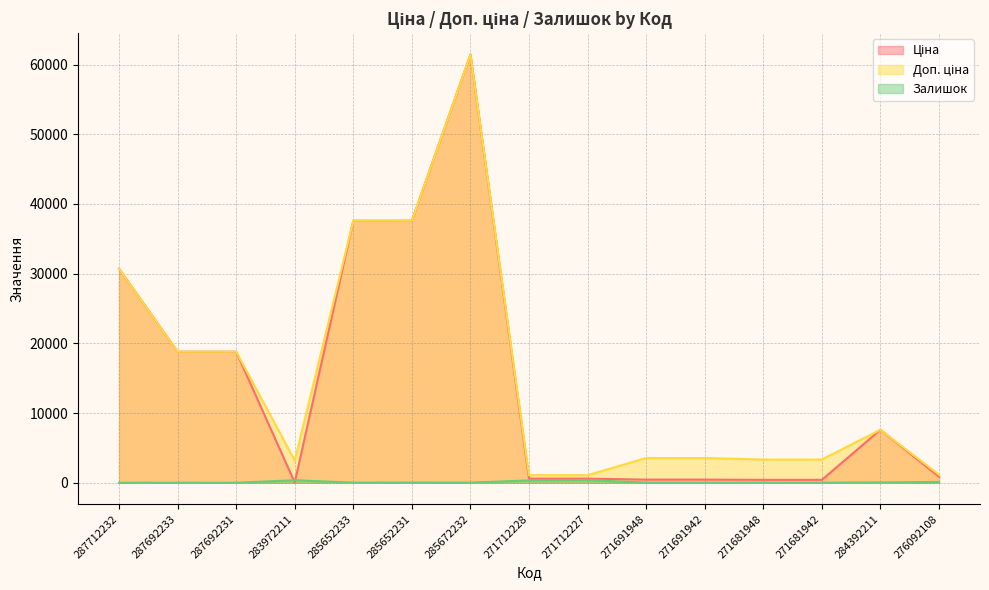

Count the number of data series in this chart.

3